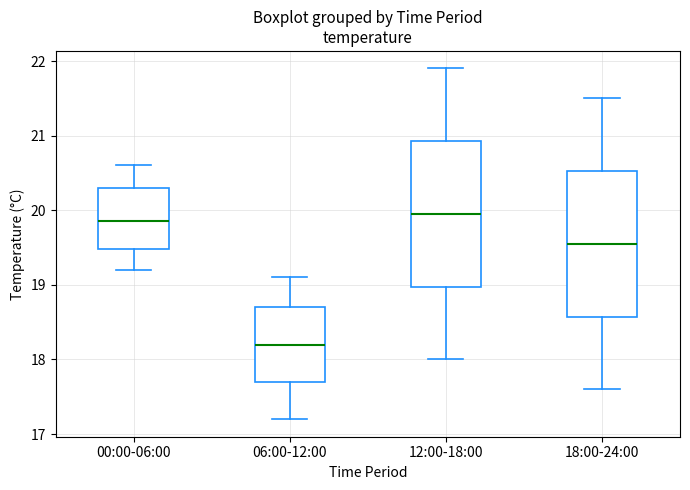

Which box's median line is the lowest?

06:00-12:00